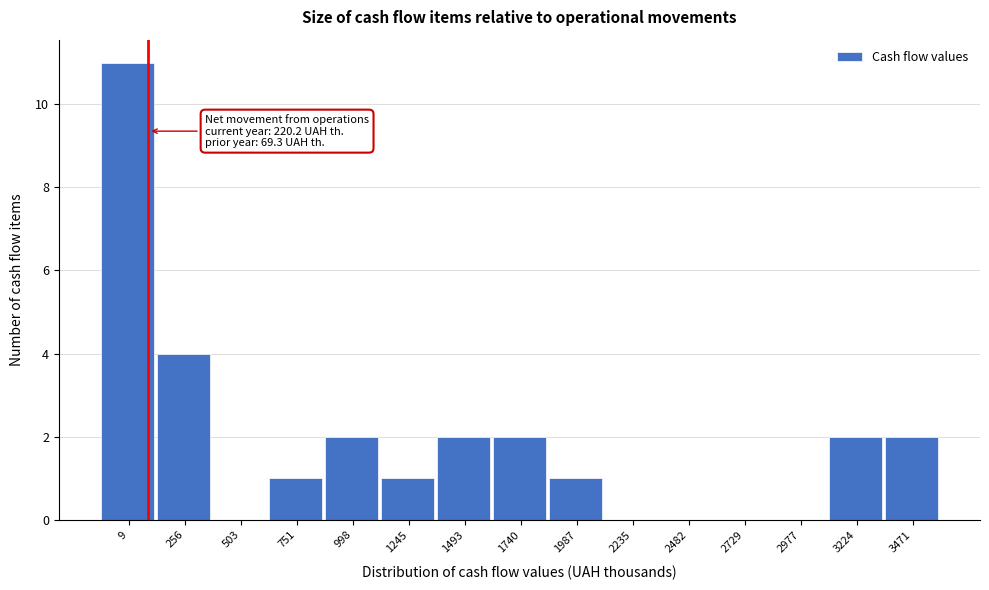

Reading left to right, list all the values displayed in this chart.

9=11	256=4	503=0	751=1	998=2	1245=1	1493=2	1740=2	1987=1	2235=0	2482=0	2729=0	2977=0	3224=2	3471=2